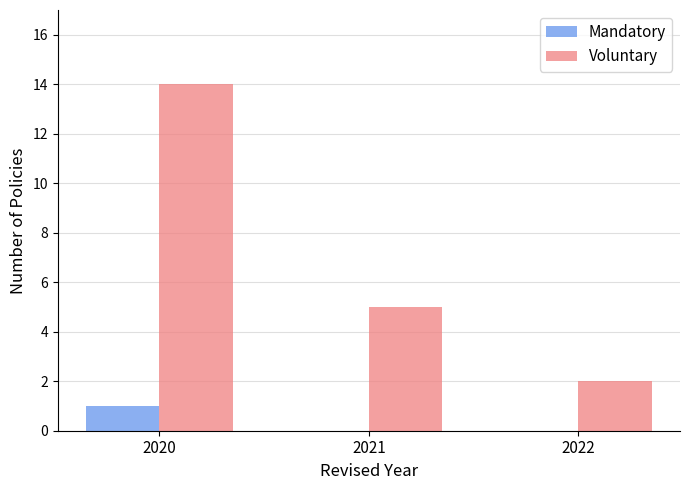

How many groups of bars are there?

3